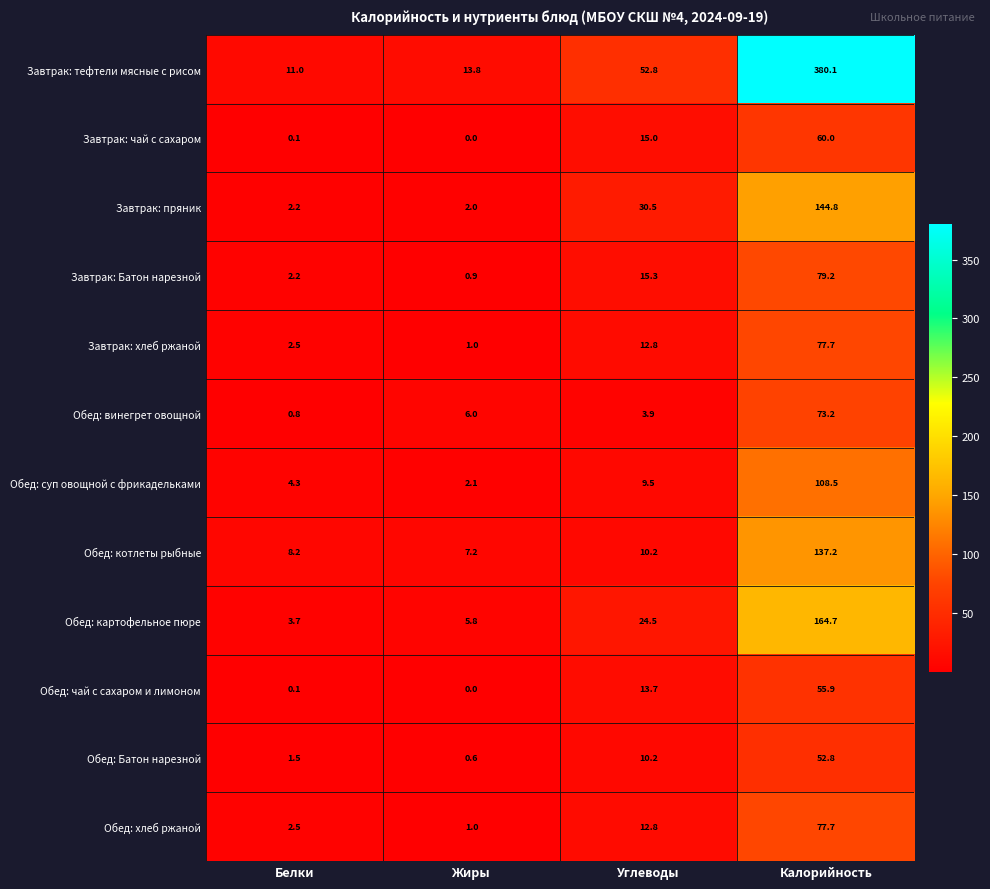

Where is Обед: котлеты рыбные nearest to the value 72?

Углеводы